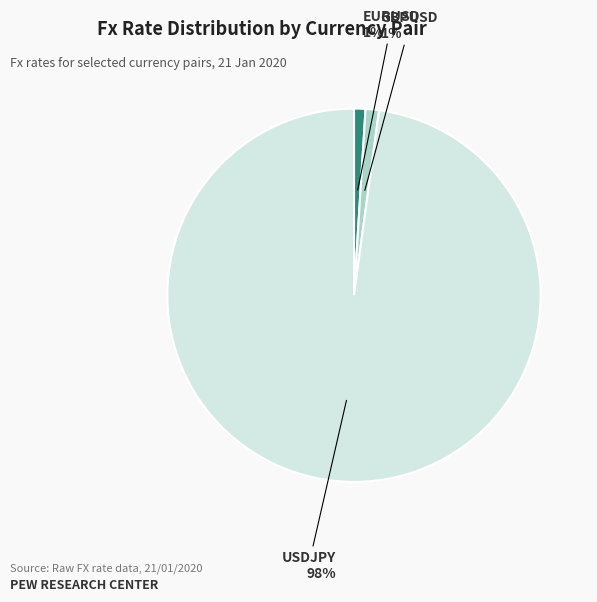

Is the sum of EURUSD and GBPUSD greater than half?

No